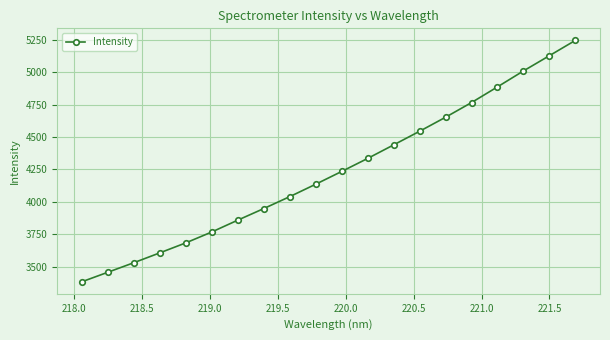

What is the maximum value shown in the chart?

5244.6